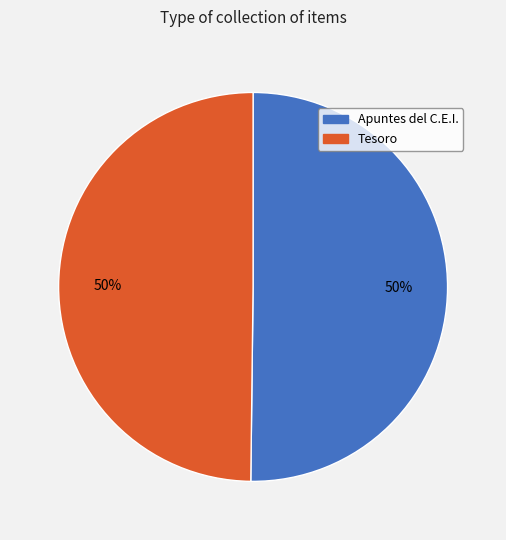

To the nearest percent, what portion does Tesoro represent?

50%